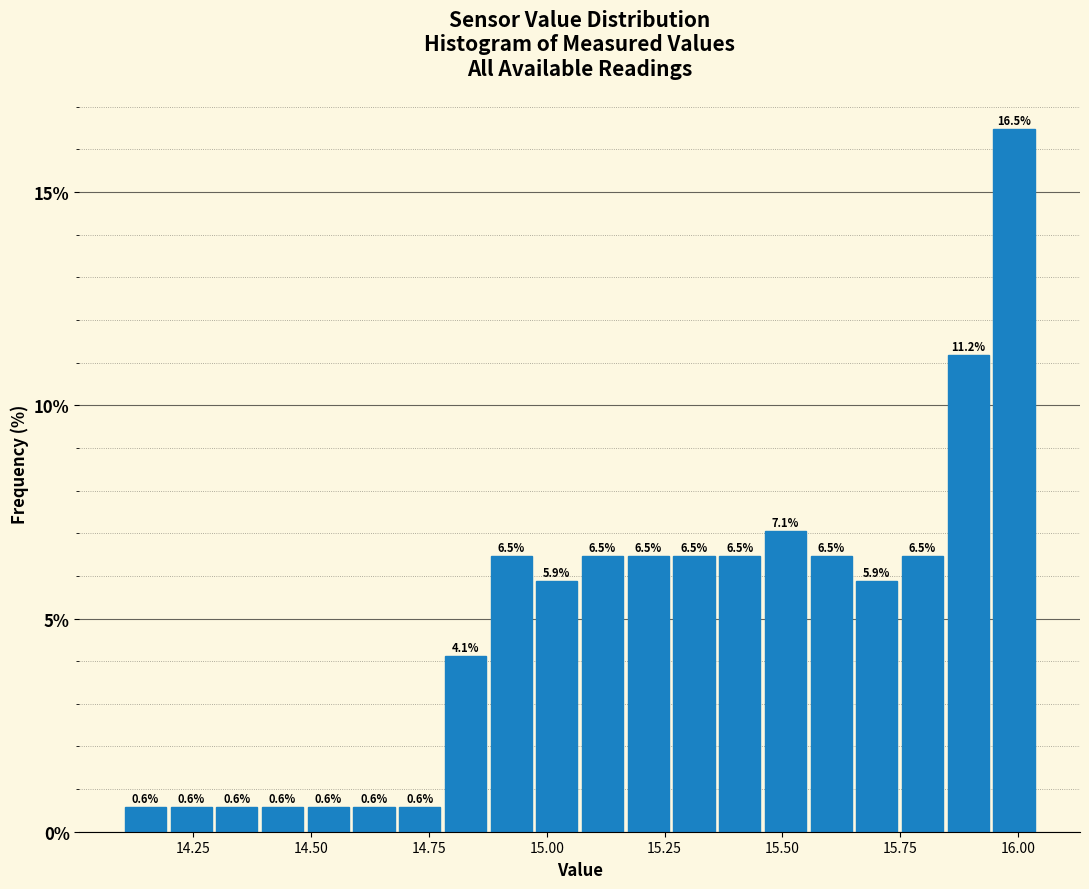

Read against the x-axis, roughly where is the centre of the tallest bar?

16.00